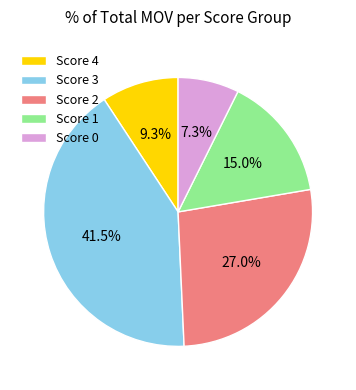

What percentage do Score 2 and Score 3 together represent?

68.4%